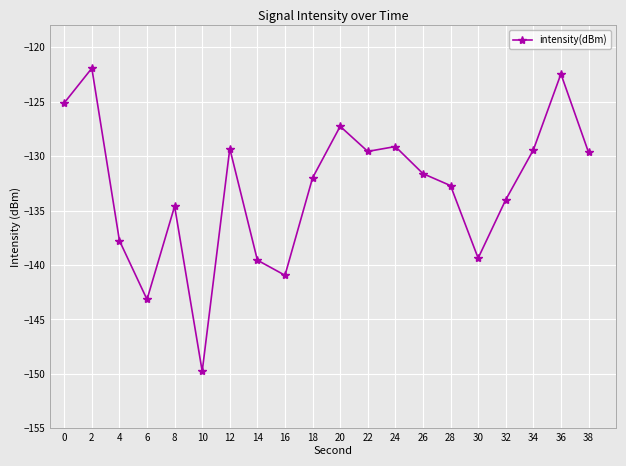

True or false: the data shows -73.8 at 2.

False